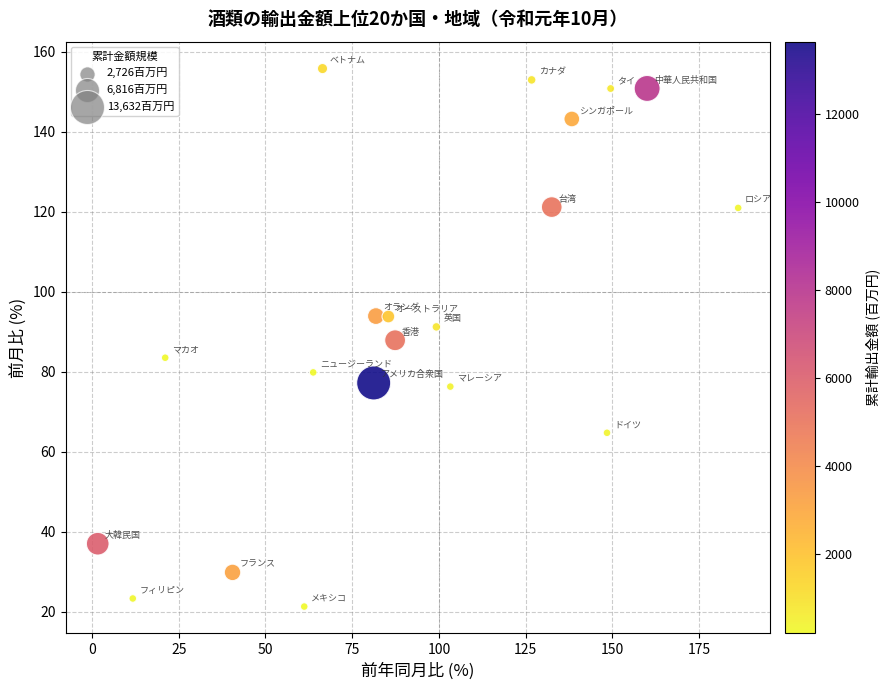

What is the range of X values (max minus min)?

184.6